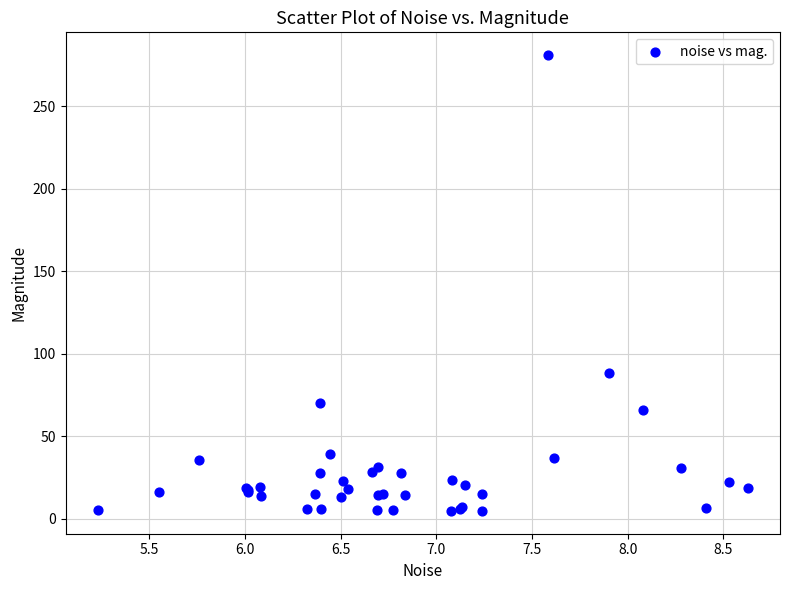

What Y value in the scatter plot is closest to 142?

88.4